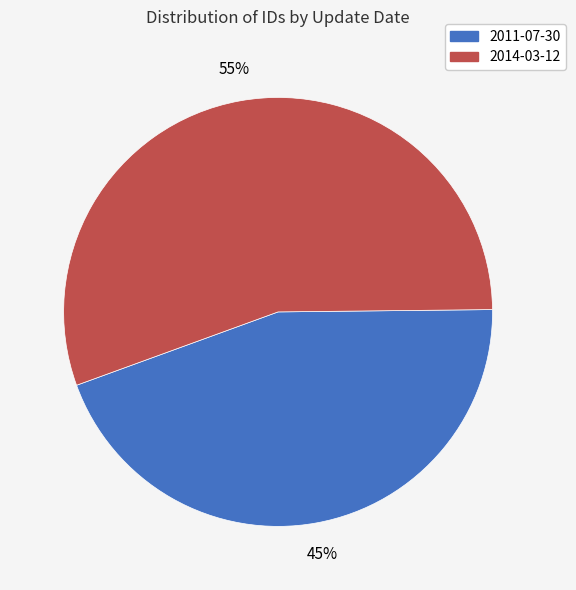

Do 2011-07-30 and 2014-03-12 together represent more than half of the pie?

Yes